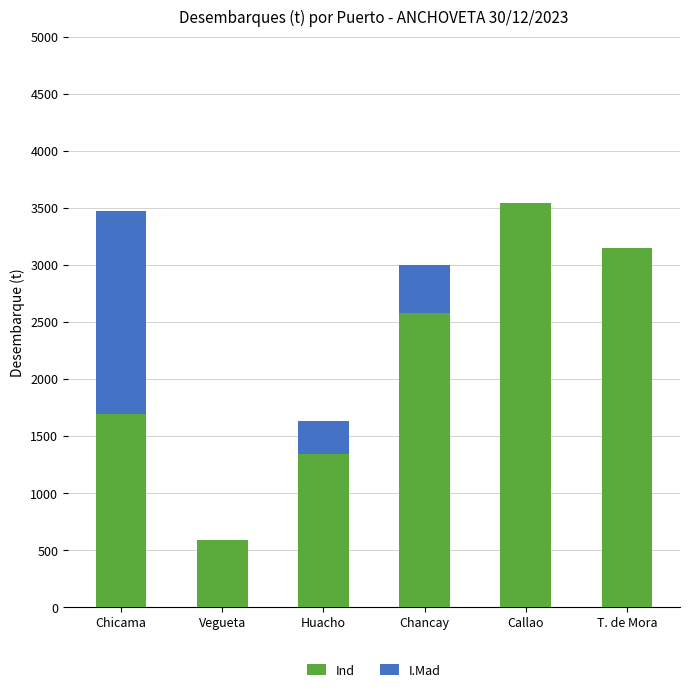

At which label is Ind closest to 2065?

Chicama